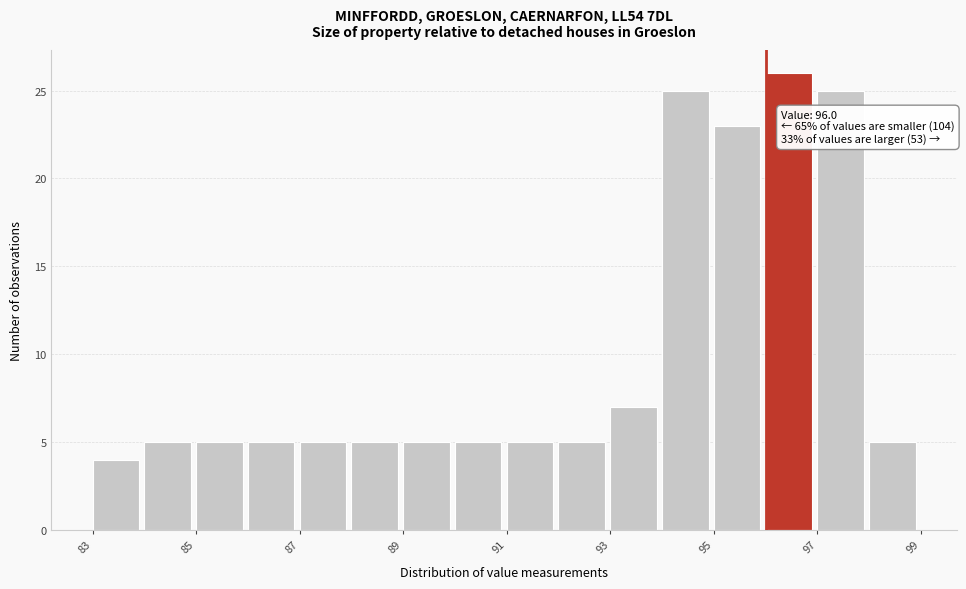

Over which range of the x-axis is the bar tallest?

96 to 97